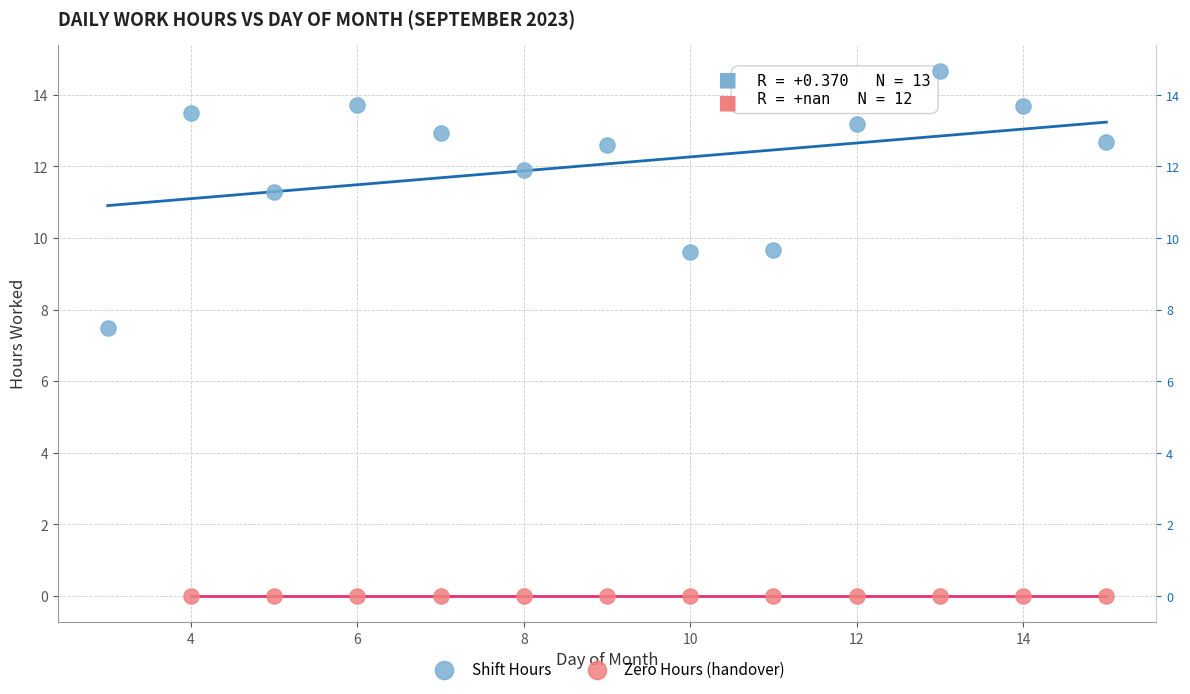

Which series contains the lowest Y value?

Zero Hours (handover)